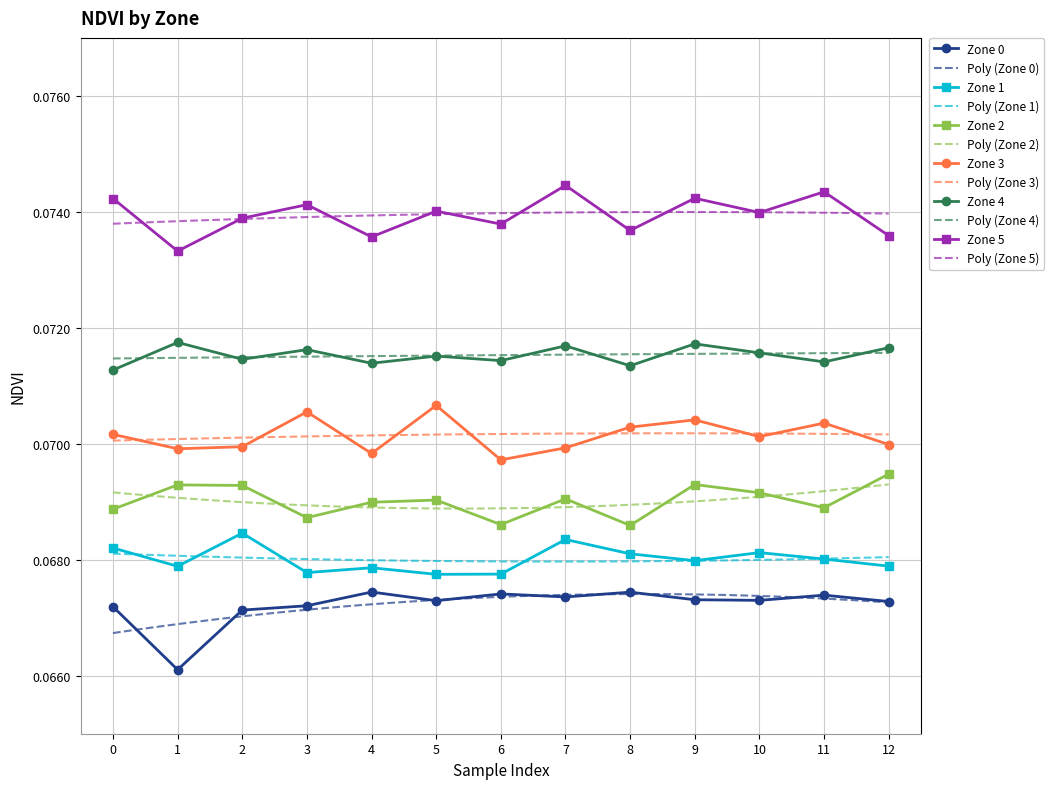

The value of Zone 3 at 11 is 0.1. True or false?

True